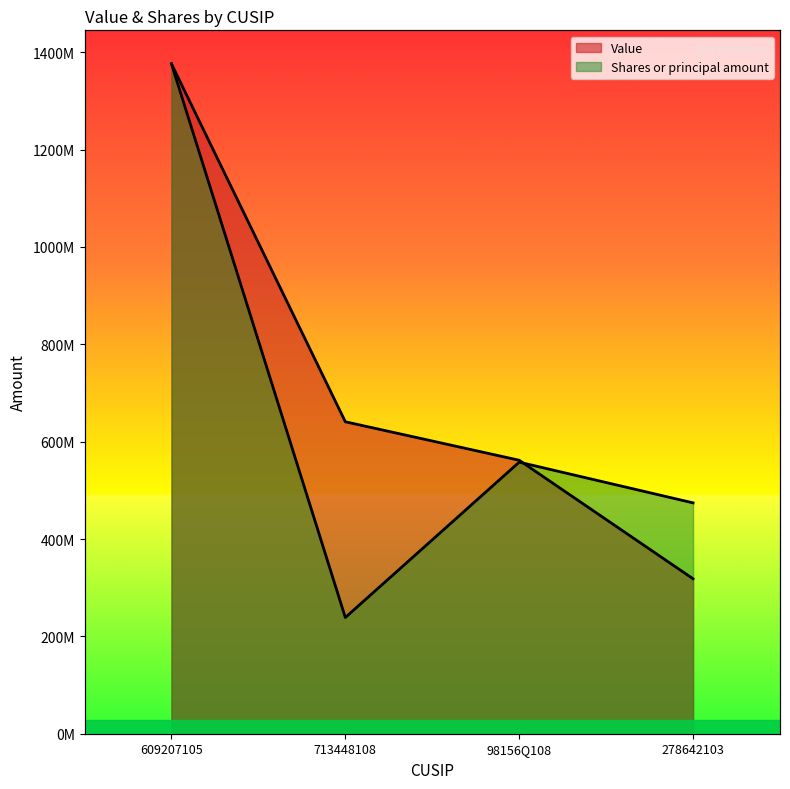

Which series has the largest total across all categories?

Value